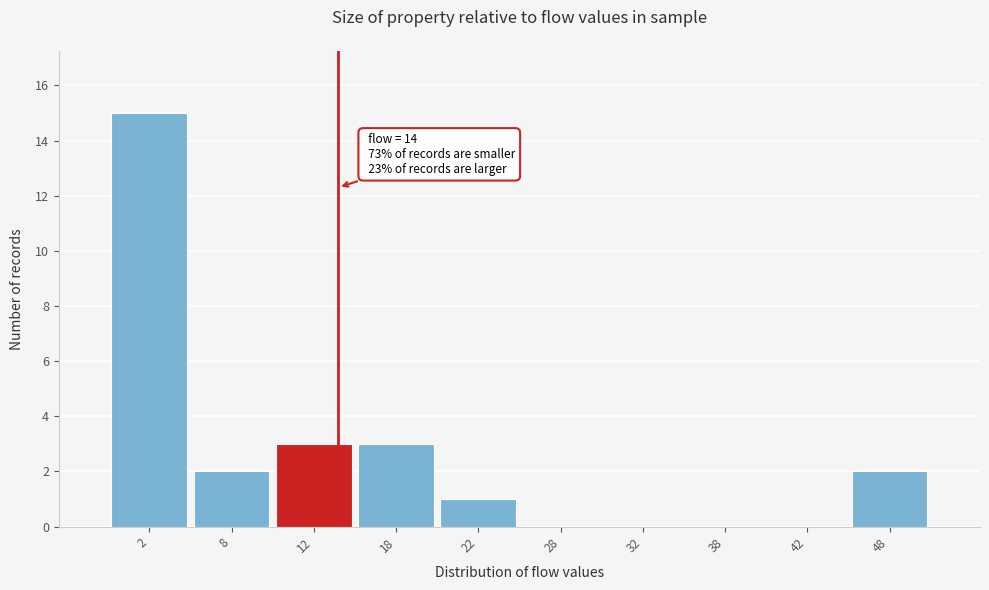

Which range on the x-axis has the tallest bar?

0 to 5